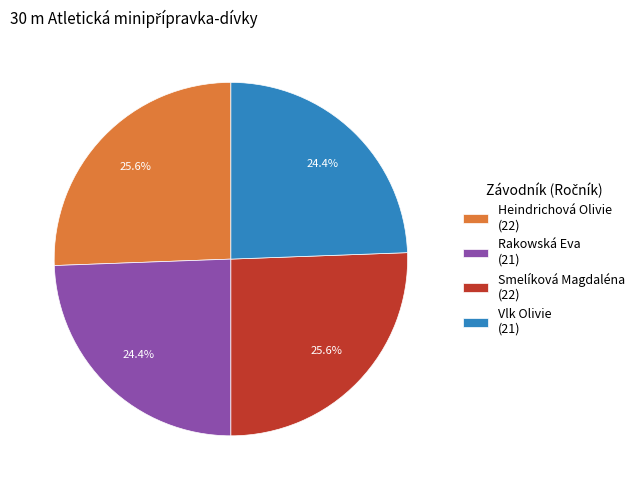

Combined, what portion of the pie is Smelíková Magdaléna (22) and Heindrichová Olivie (22)?

51.2%